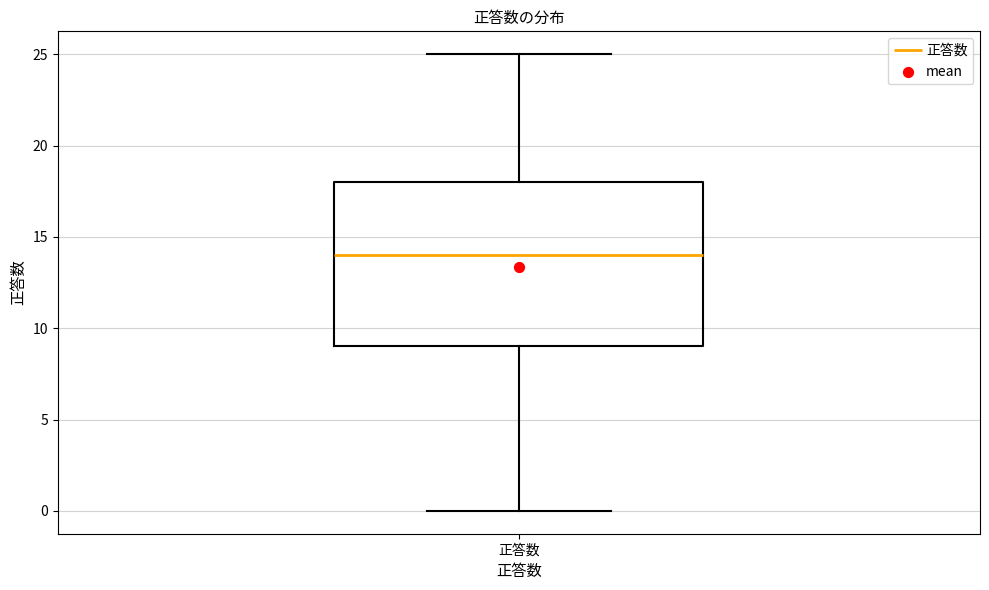

Read this box plot against the y-axis: the position of the median line, the range covered by the box, and the ends of both whiskers. The values are not printed on the chart, so give them approximately, as read against the axis.

median 14, box 9 to 18, whiskers 0 to 25